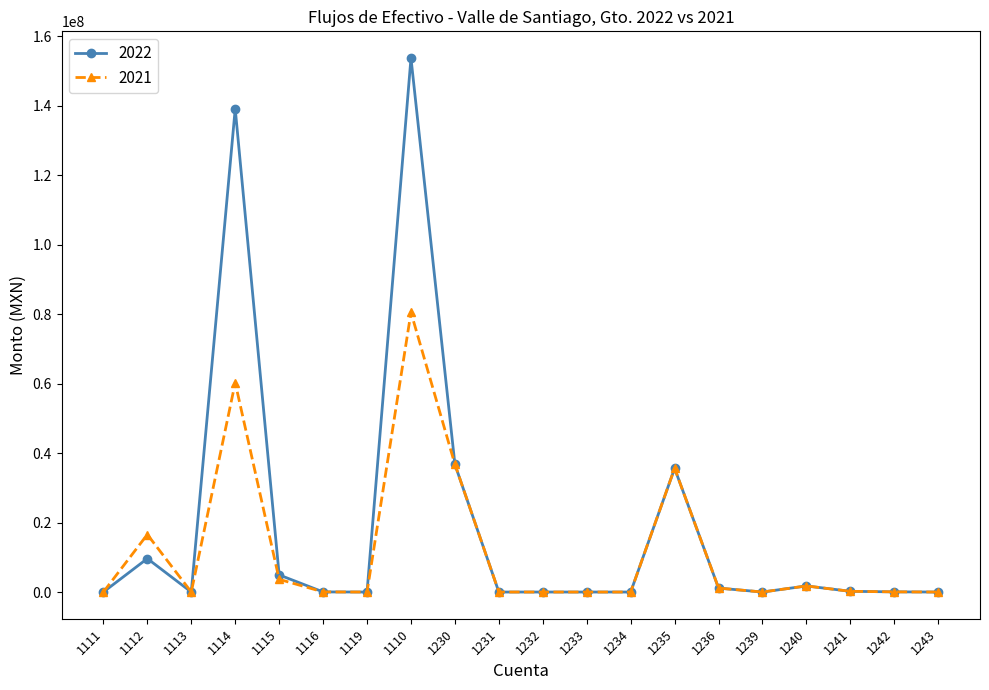

Is it true that 2022 equals 205185.1 at 1241?

True